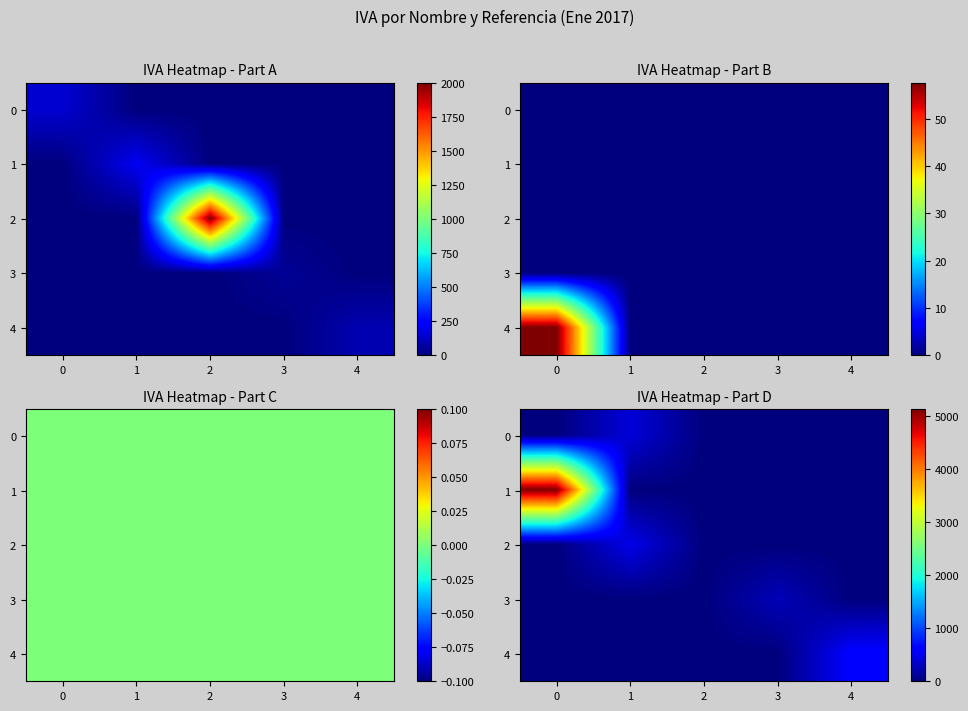

What is the average value of the 1 series?

1024.9